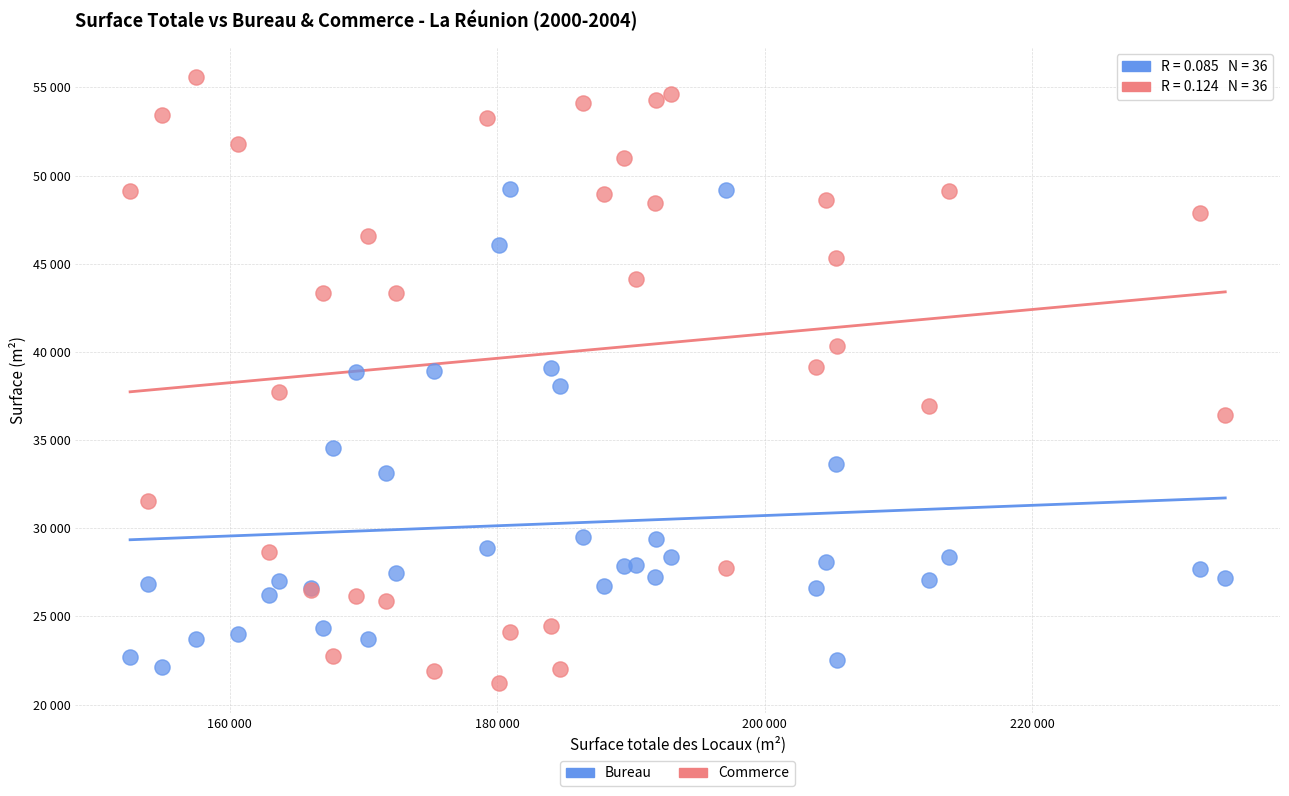

Which series contains the highest Y value?

Commerce